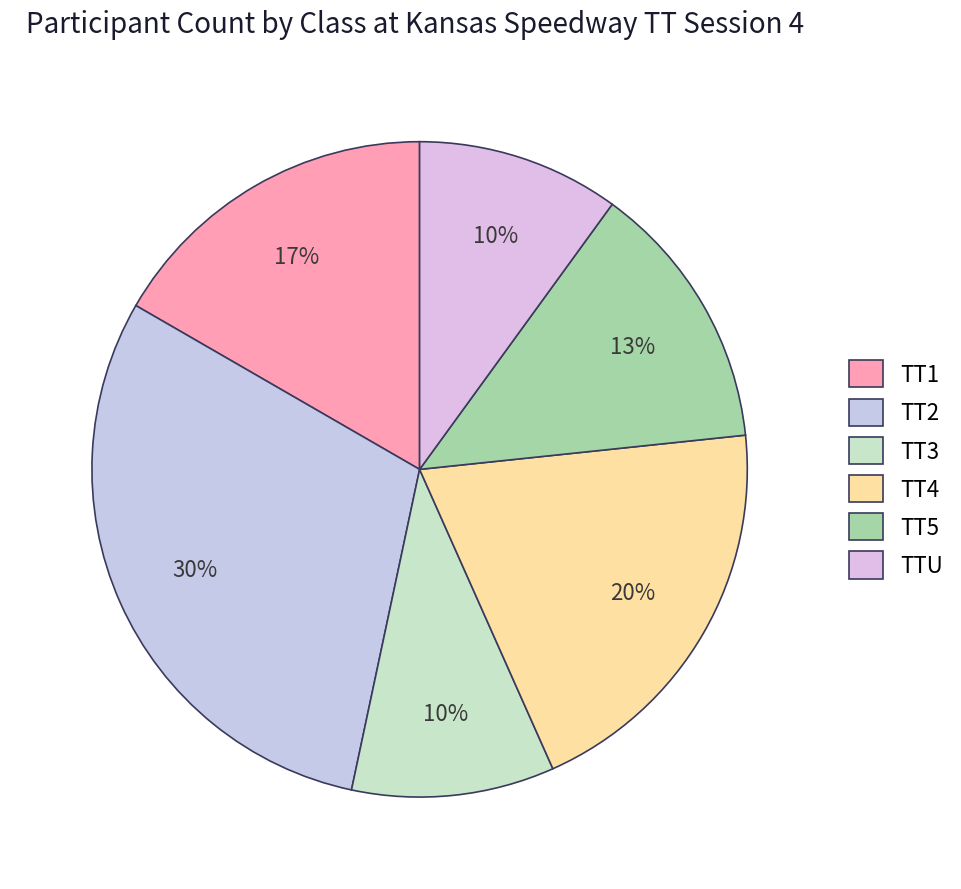

The TT3 slice represents 1% of the pie. True or false?

False